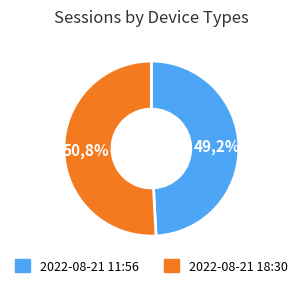

What percentage do 2022-08-21T11:56:03.086Z and 2022-08-21T18:30:41.238Z together represent?

100.0%